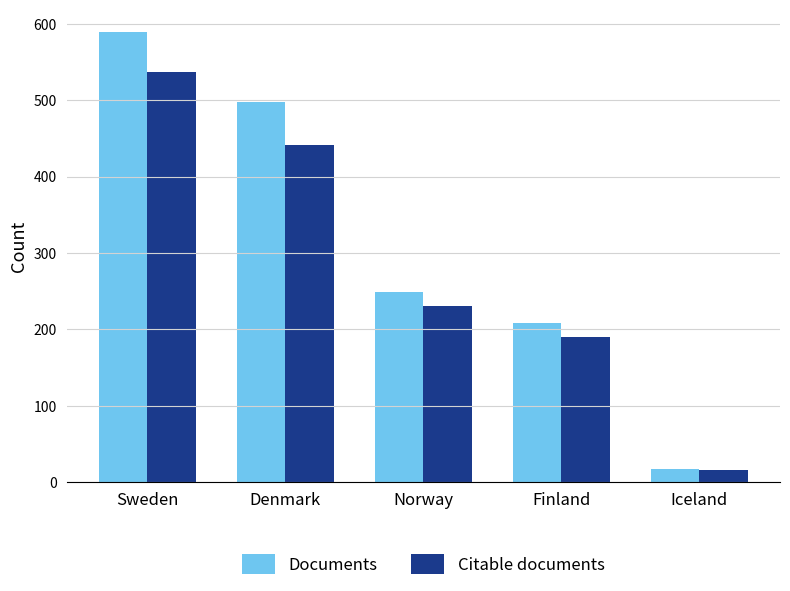

What is the approximate value of Documents at Denmark, to the nearest 10?

500